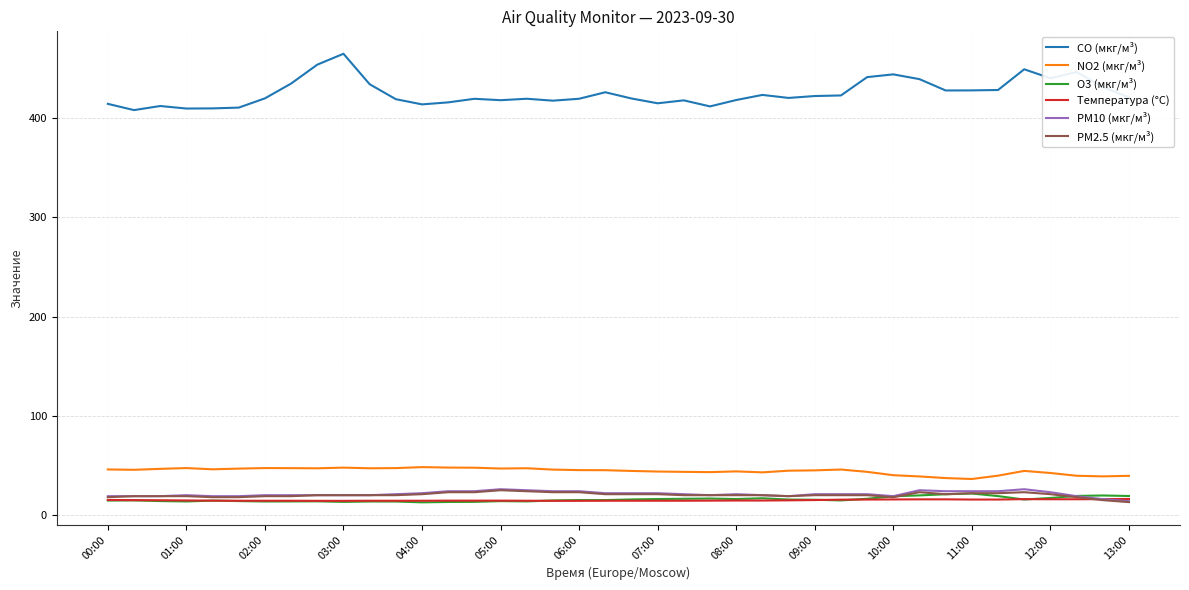

What is the highest value of the PM2.5 (мкг/м³) series?

25.0